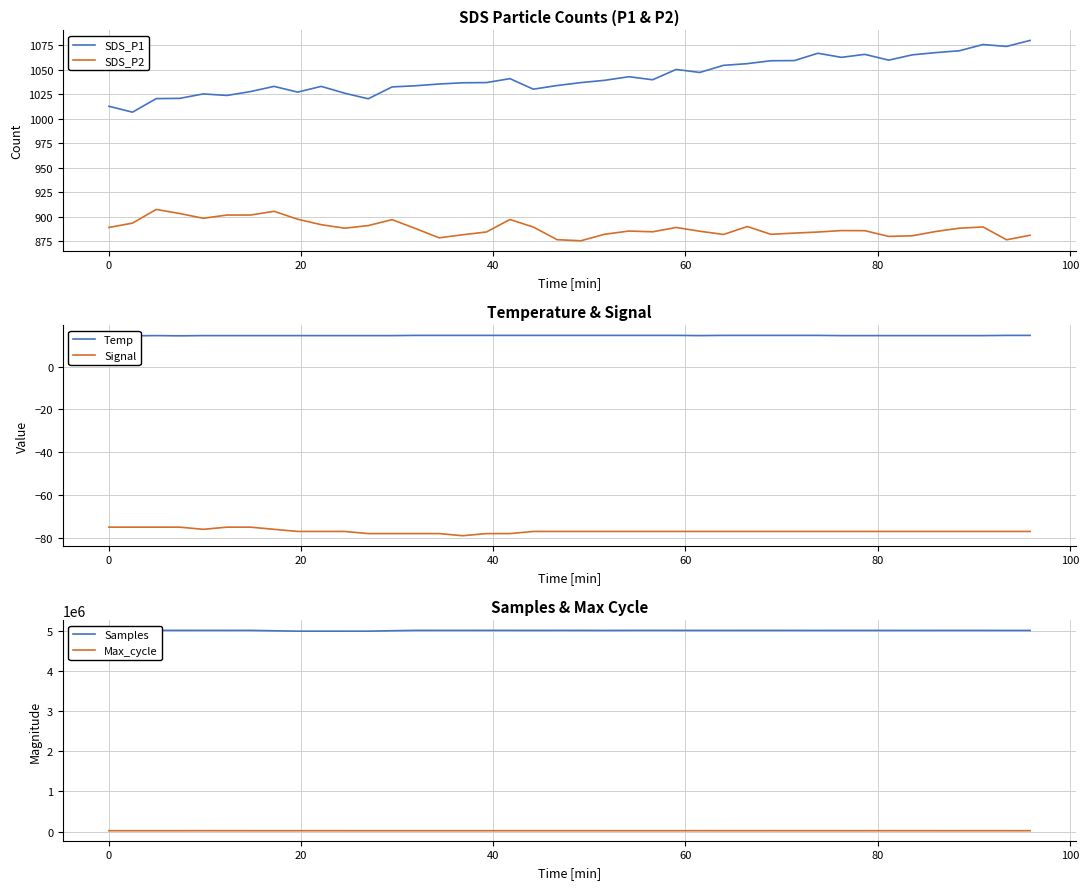

True or false: SDS_P2 and SDS_P1 cross at least once.

False